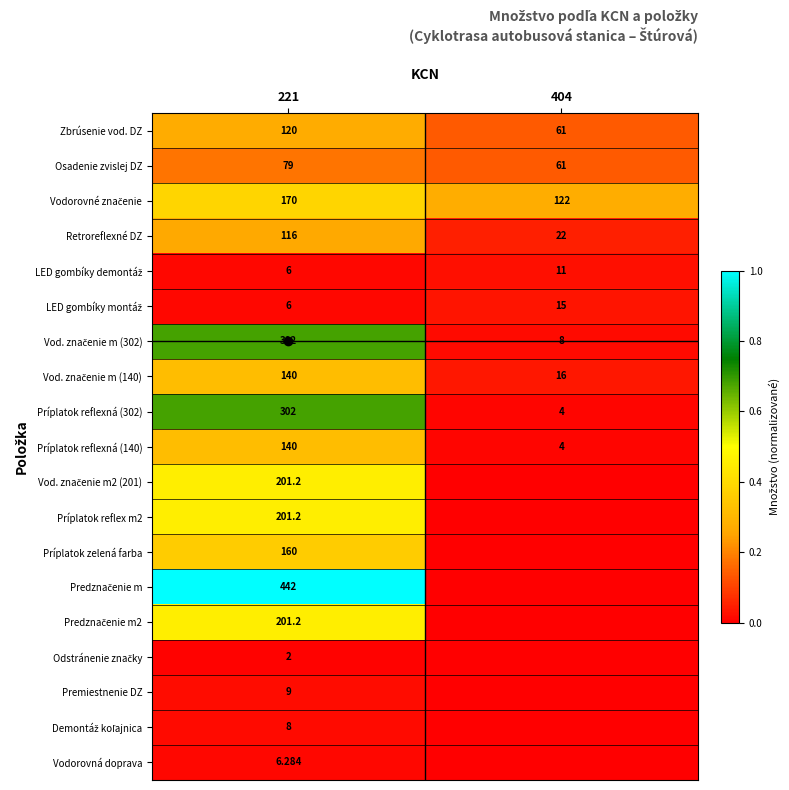

What is the difference between the highest and lowest values at 221?

440.0